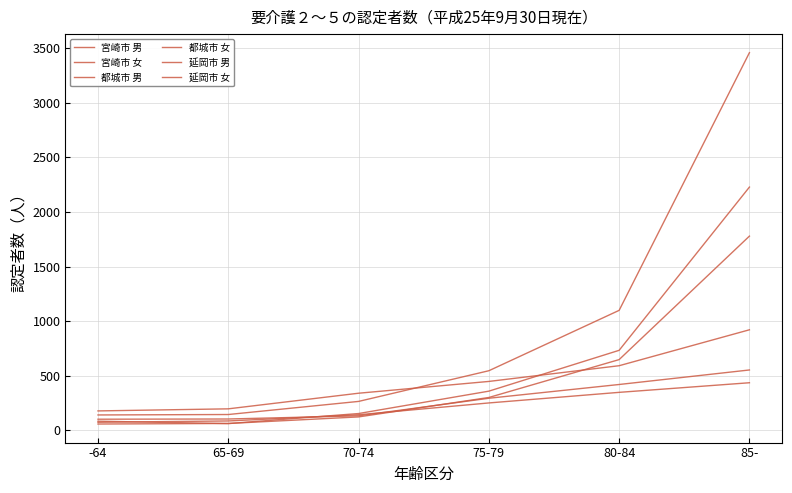

Where does the 宮崎市 男 series first go above 449?

80-84